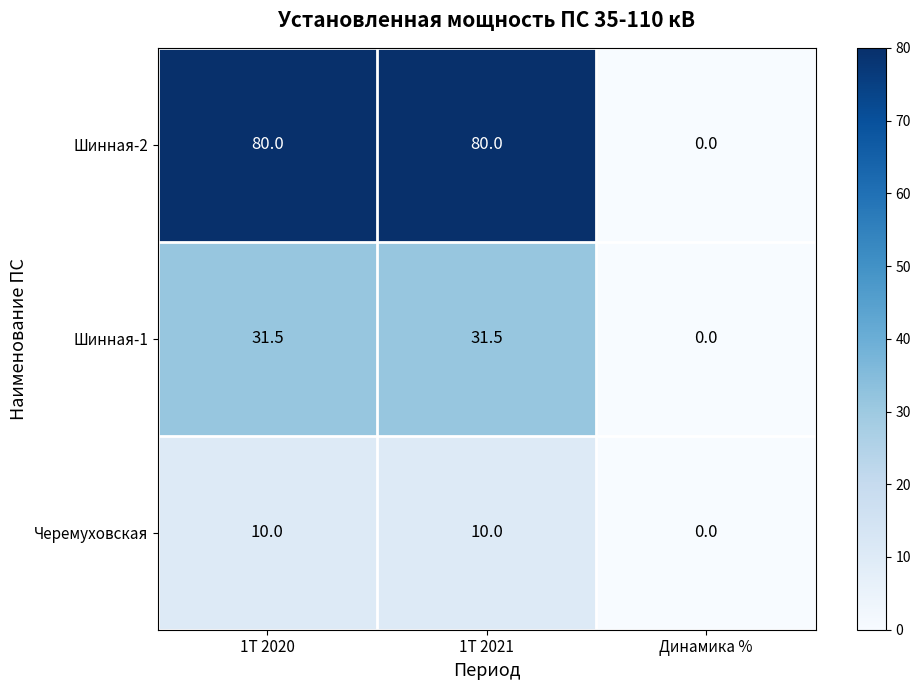

Which series has the largest total across all categories?

Шинная-2